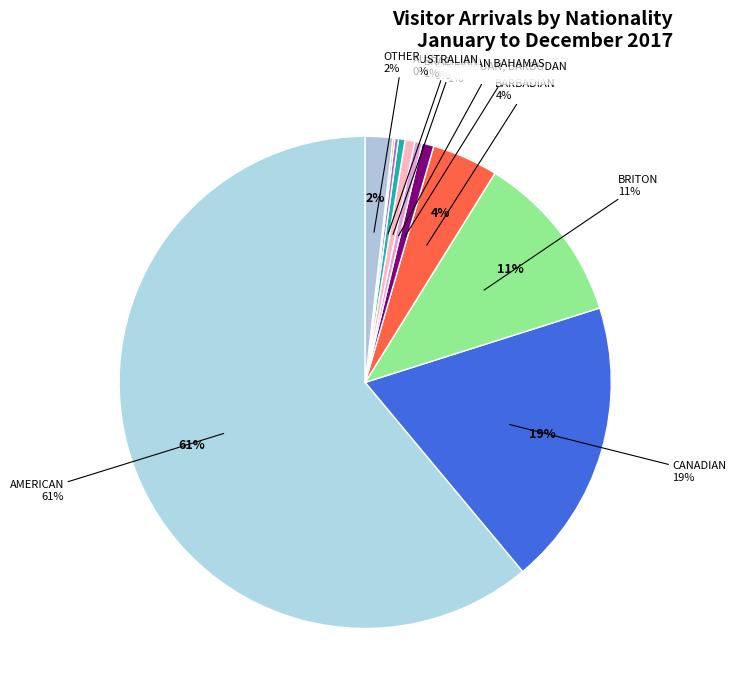

To the nearest percent, what is the average slice percentage?

9%